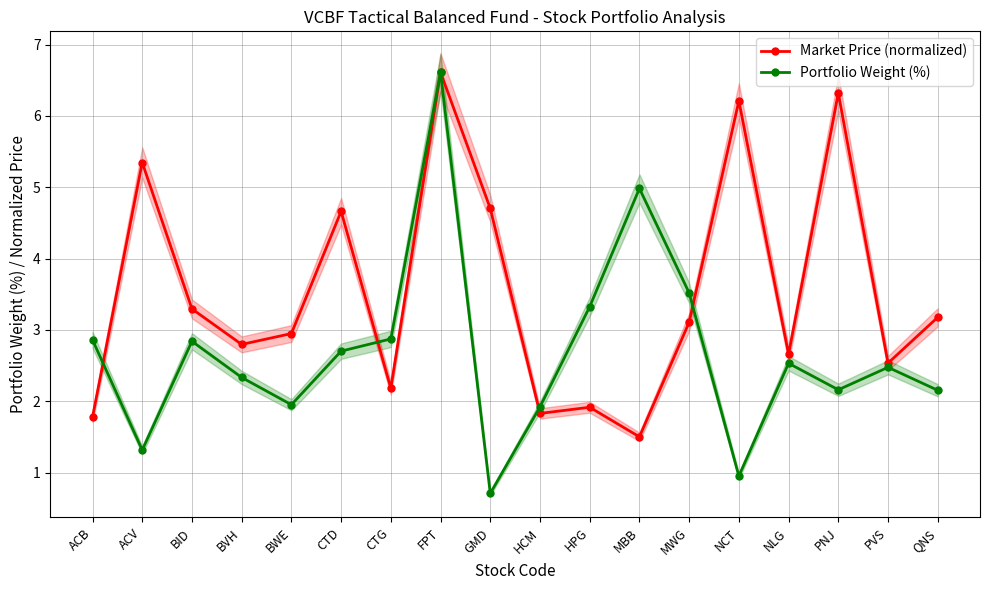

What is the difference between the second highest and second lowest values in the Market Price (normalized) series?

4.5